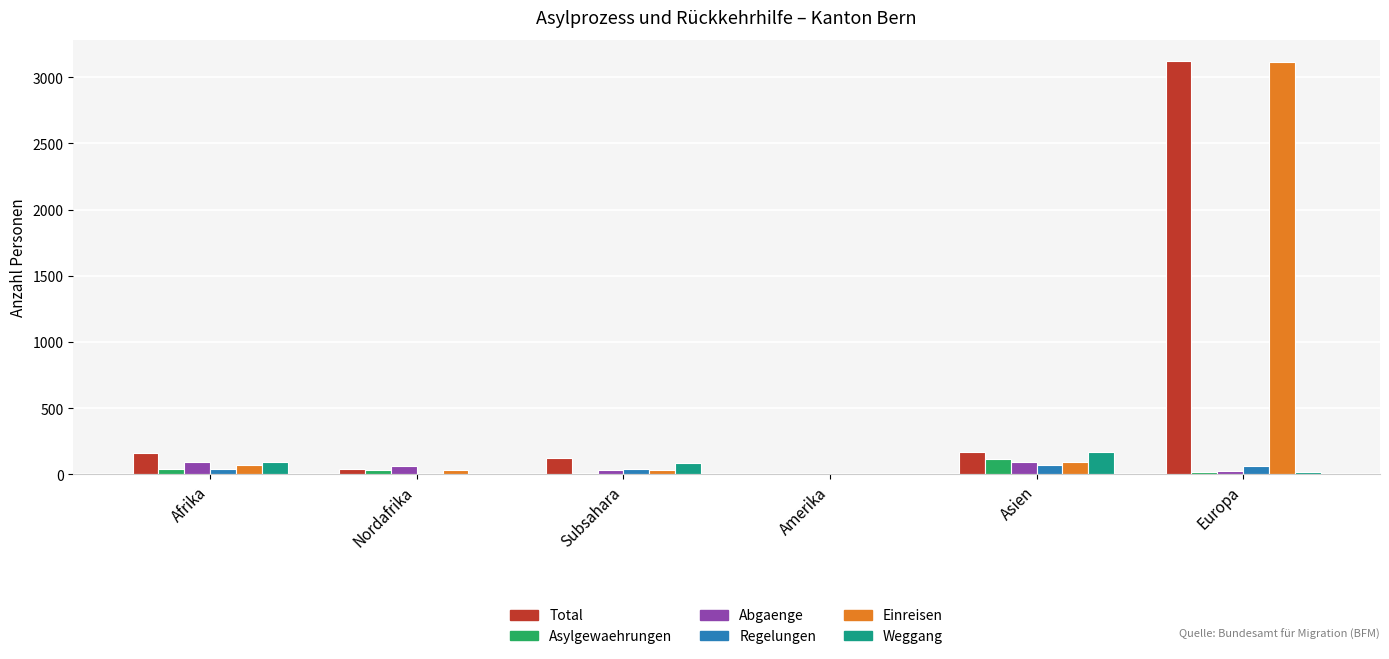

At which category is the sum across all series the highest?

Europa